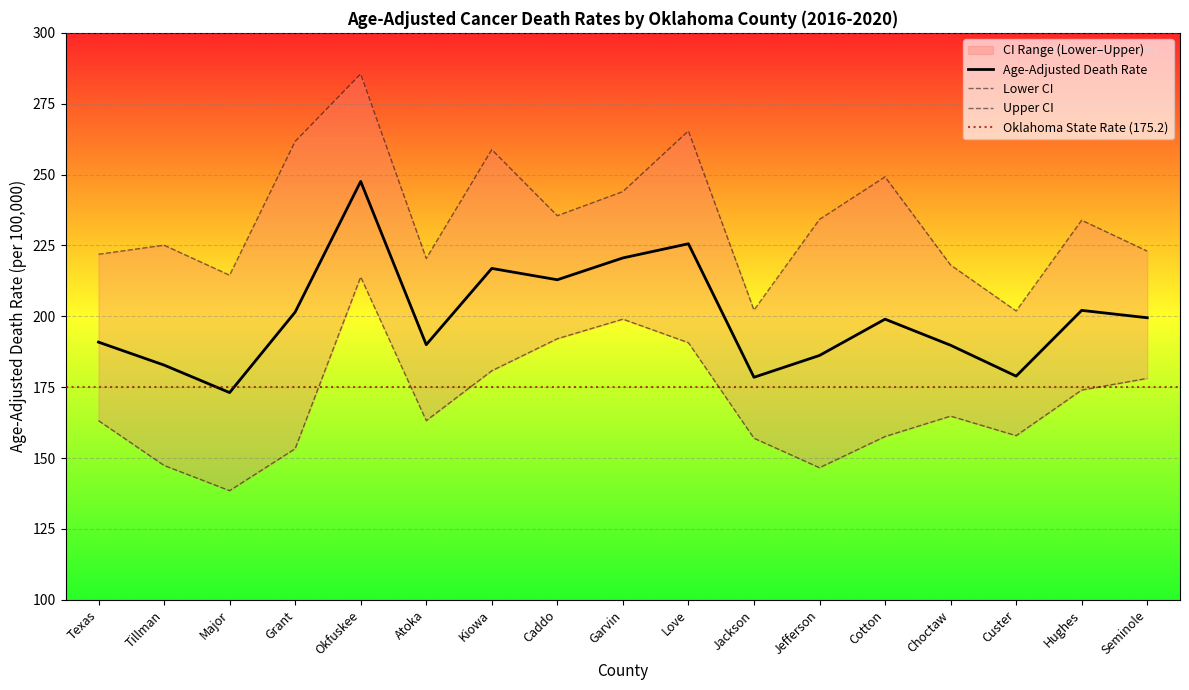

List the labels in order of Upper CI value, largest first.

Okfuskee, Love, Grant, Kiowa, Cotton, Garvin, Caddo, Jefferson, Hughes, Tillman, Seminole, Texas, Atoka, Choctaw, Major, Jackson, Custer